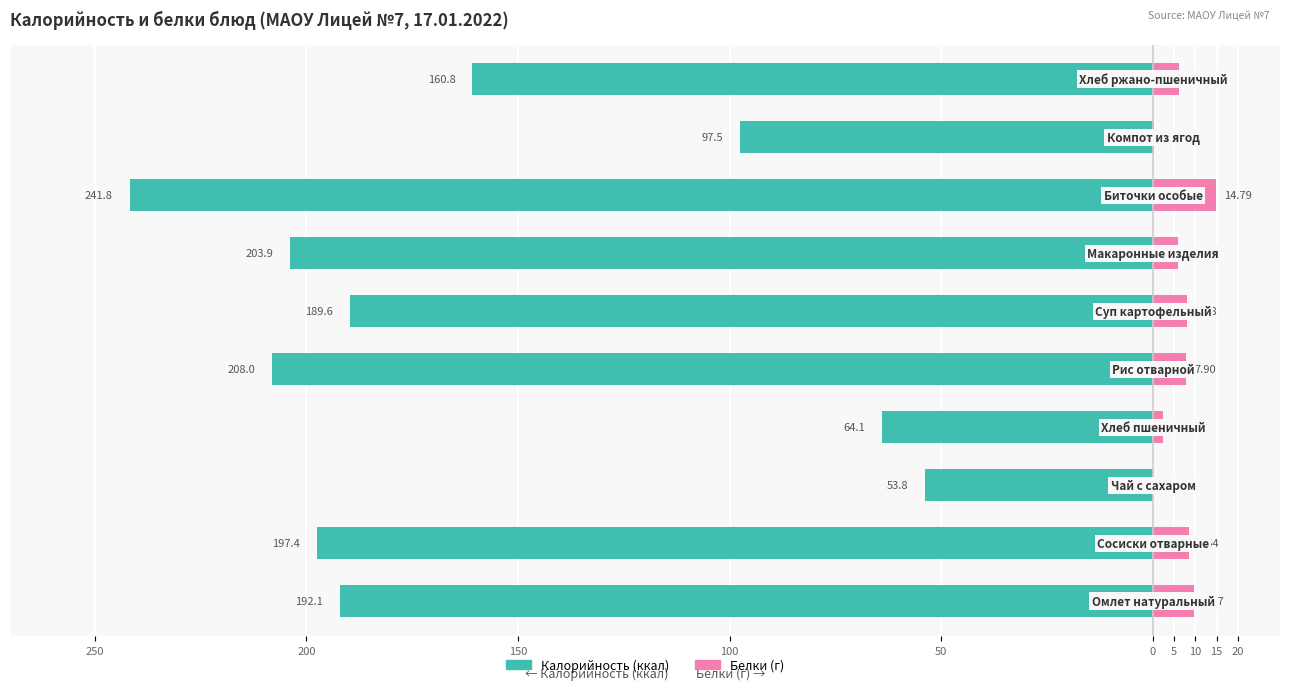

Reading left to right, what are all the values shown in this chart?

Калорийность: 250=-192.1	200=-197.4	150=-53.8	100=-64.1	50=-208.0	0=-189.6	5=-203.9	10=-241.8	15=-97.5	20=-160.8
Белки (г): 250=9.7	200=8.5	150=0.1	100=2.4	50=7.9	0=8.0	5=5.8	10=14.8	15=0.1	20=6.2